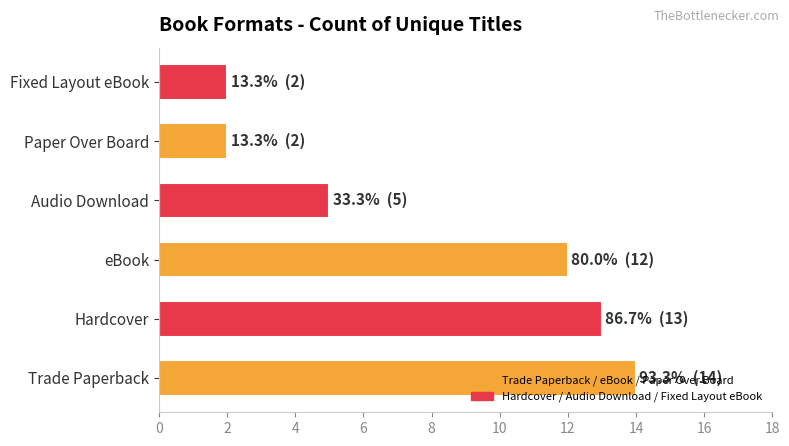

The chart shows a value of 12 at eBook. True or false?

True